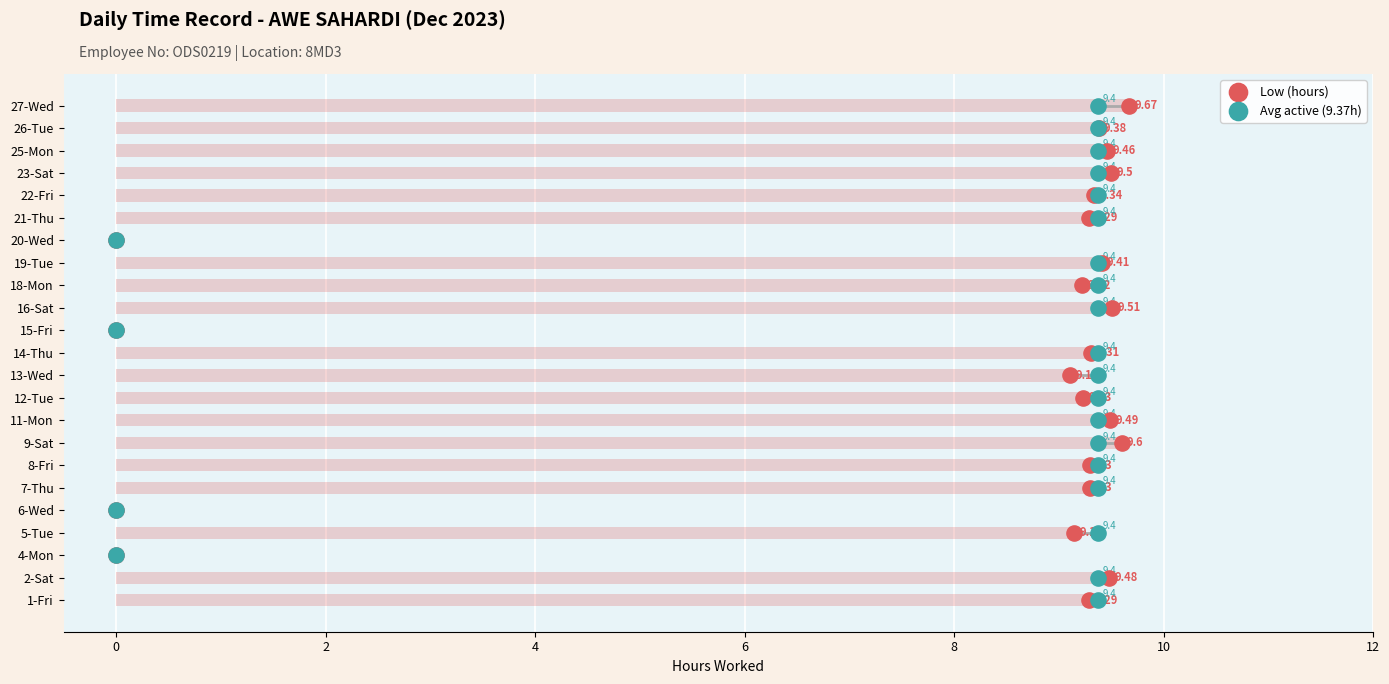

Which series contains the lowest Y value?

Low (hours)